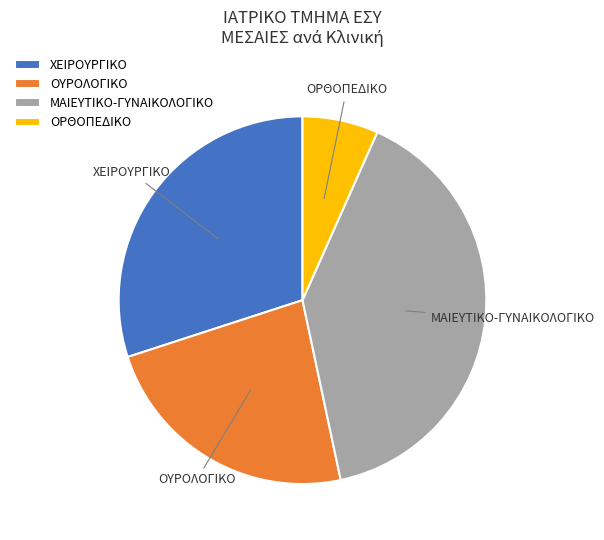

How many segments does this pie chart have?

4